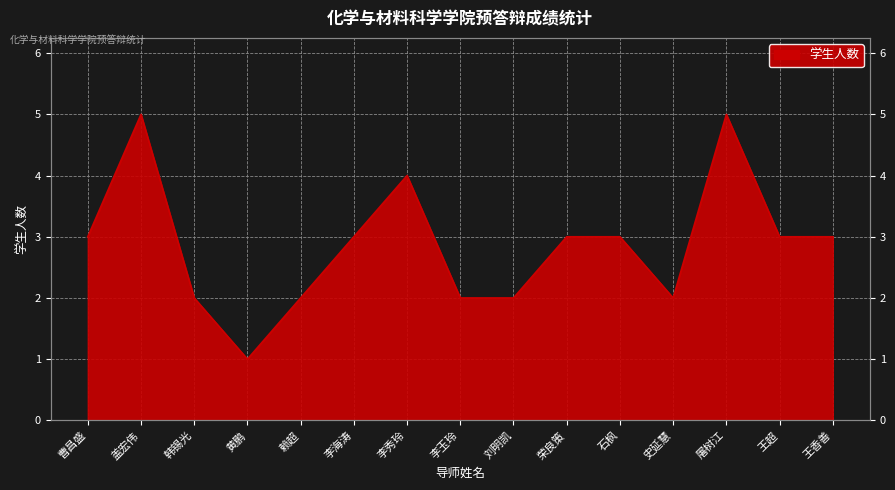

Where is the data nearest to the value 3?

曹昌盛